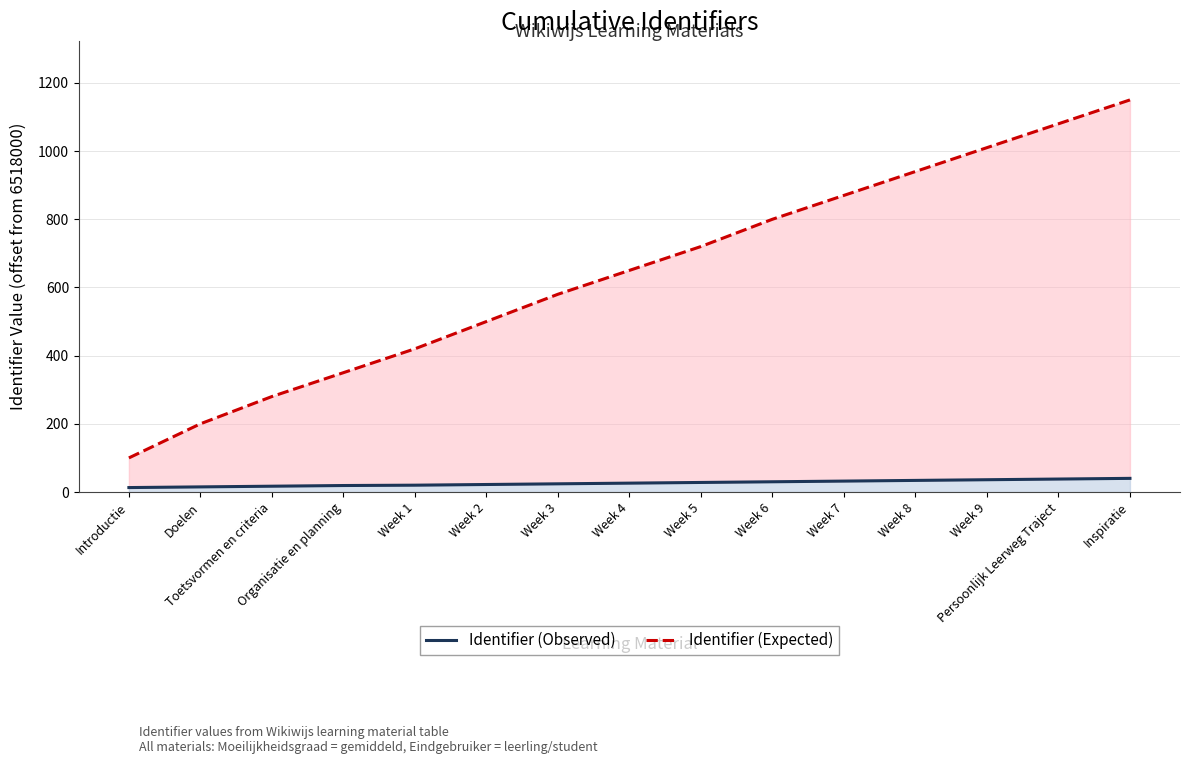

True or false: Identifier (Expected) and Identifier (Observed) intersect in this chart.

False